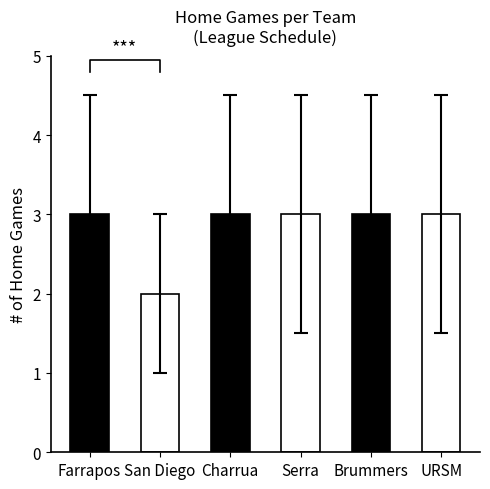

What position from the right is Serra?

3